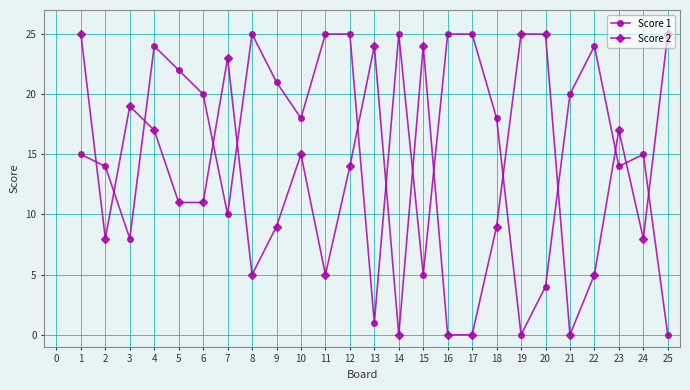

What is the difference between the second highest and second lowest values in the Score 1 series?

25